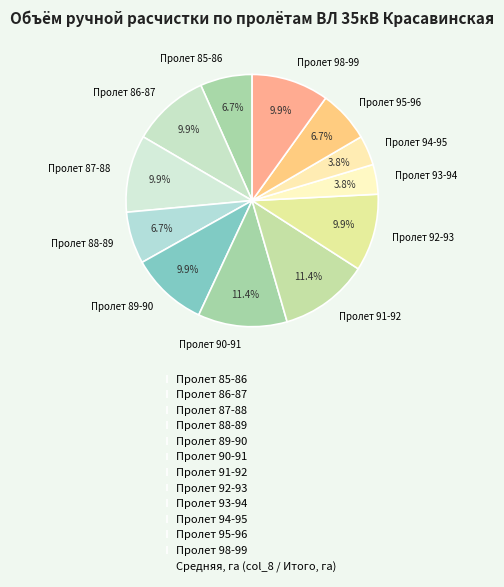

True or false: Пролет 91-92 accounts for 1% of the total.

False